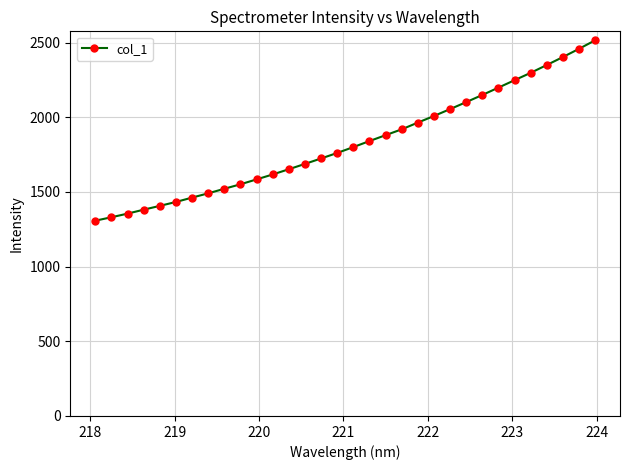

What is the value of the 29th point from the left?

2349.8